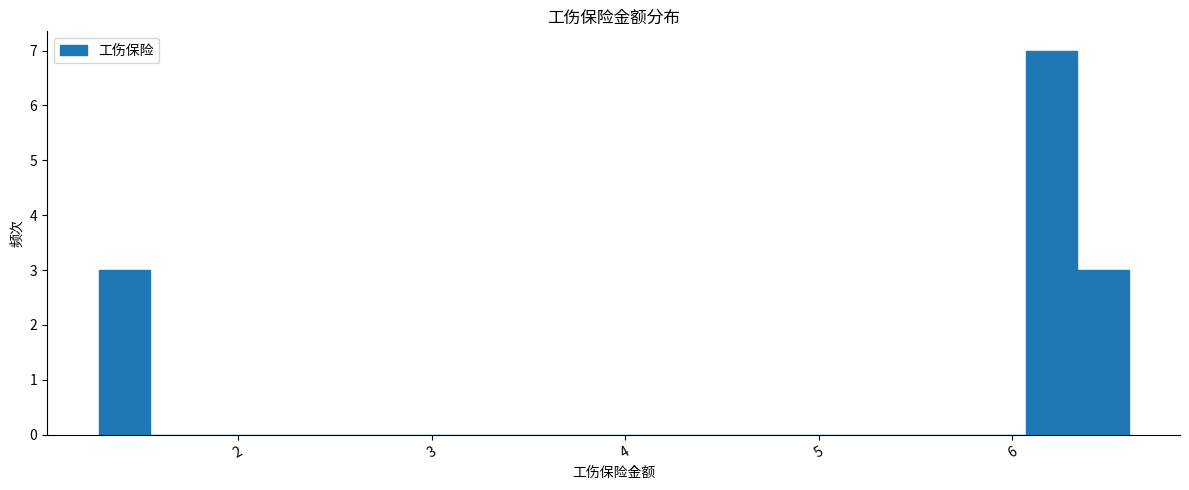

Read against the x-axis, roughly where is the centre of the tallest bar?

6.2